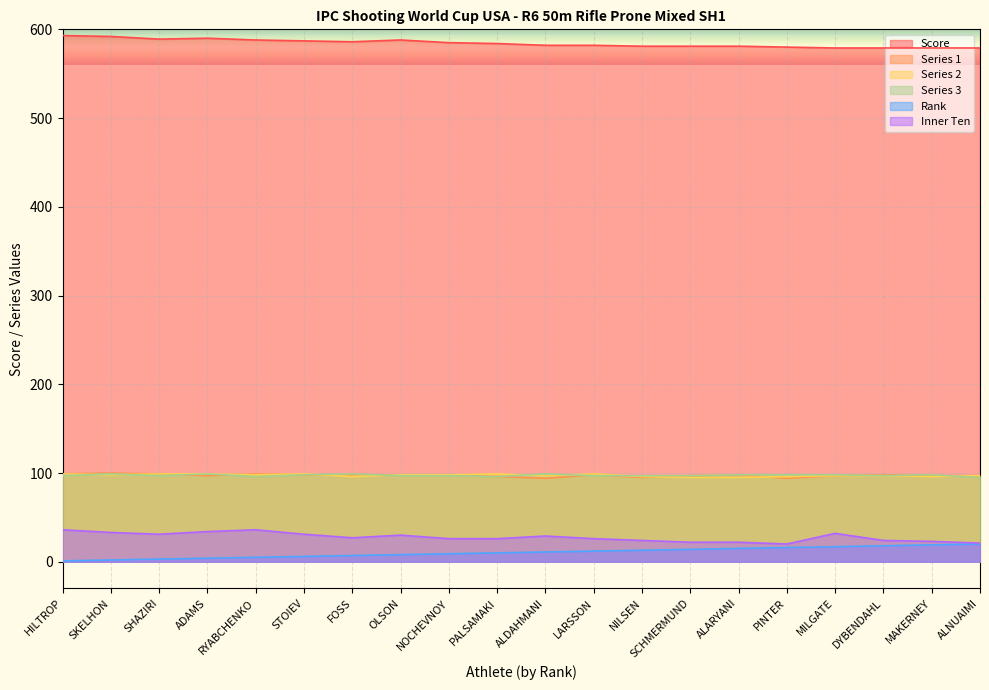

What position from the right is RYABCHENKO?

16